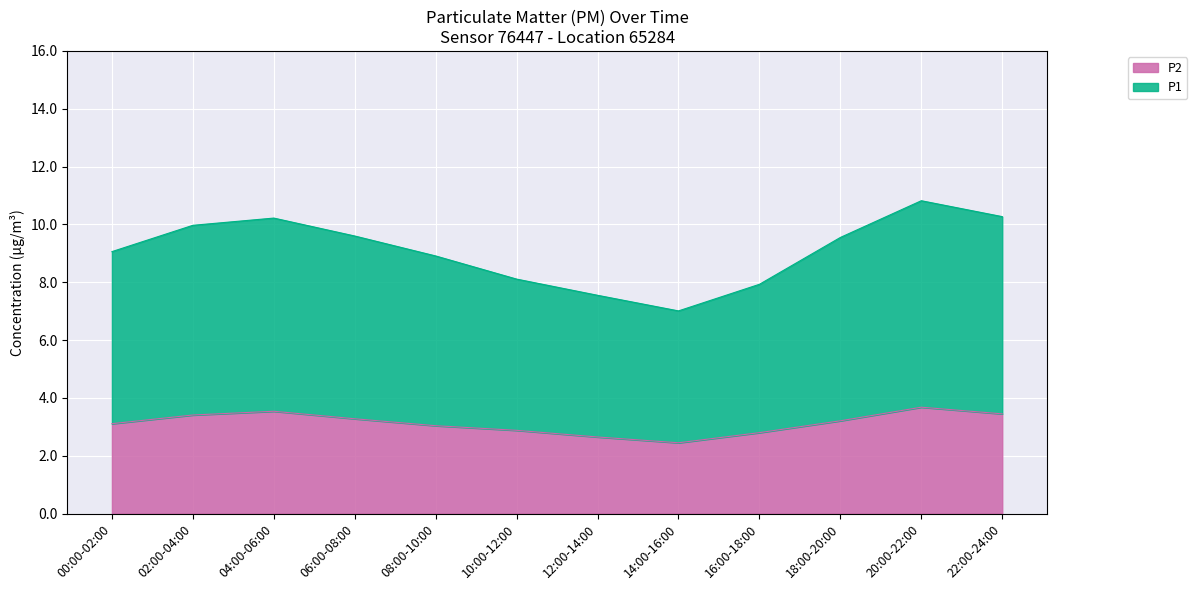

How many interior local peaks does the P2 series have?

2